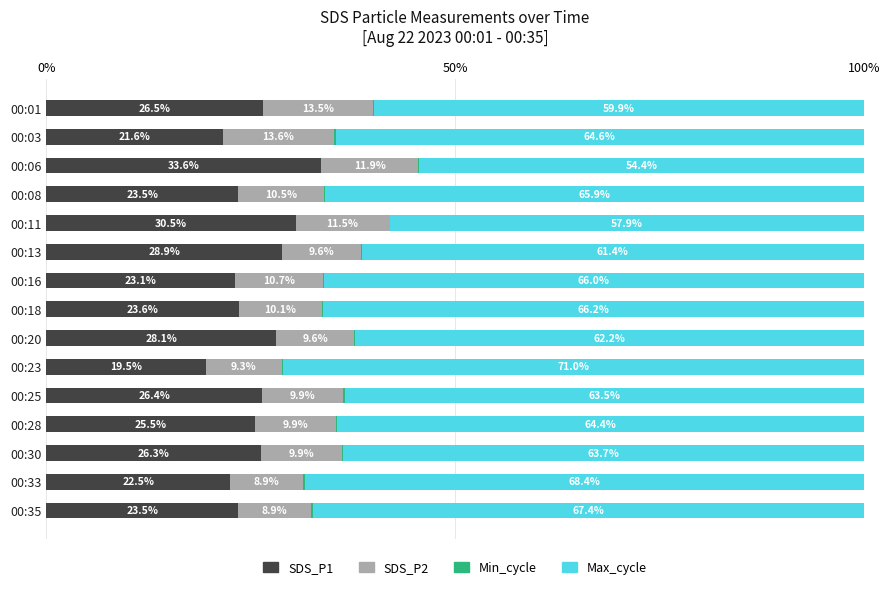

At which label does SDS_P1 reach its peak?

00:06